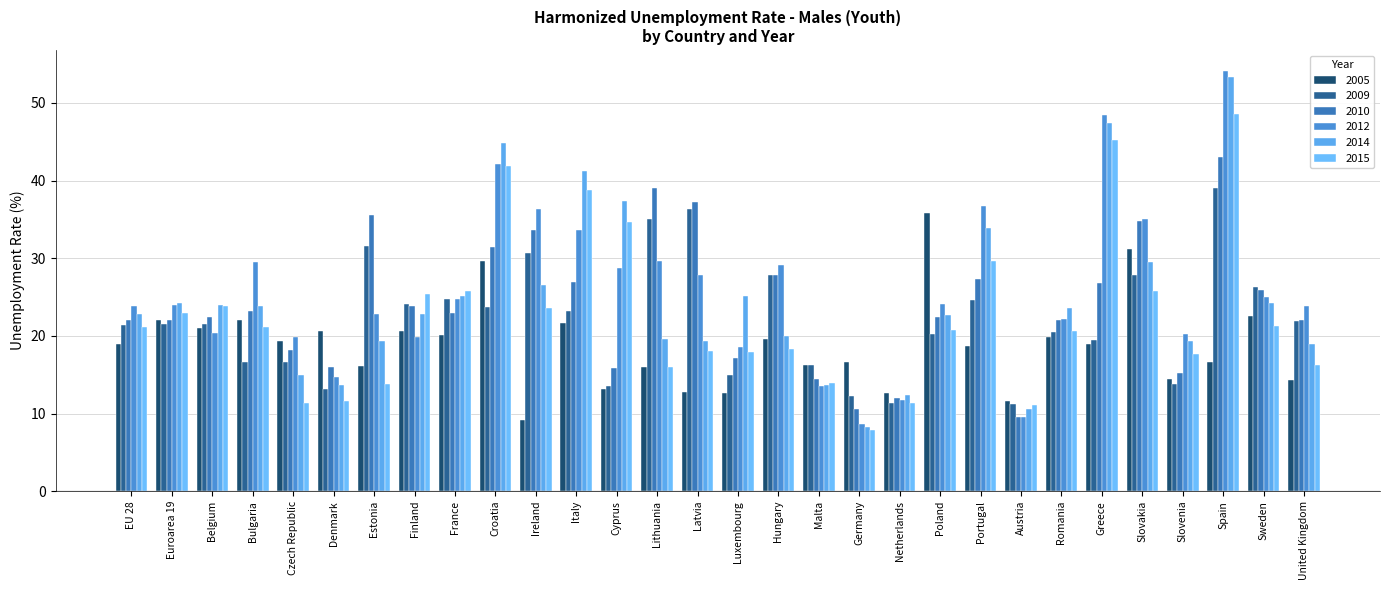

How many bars are there in each group?

6